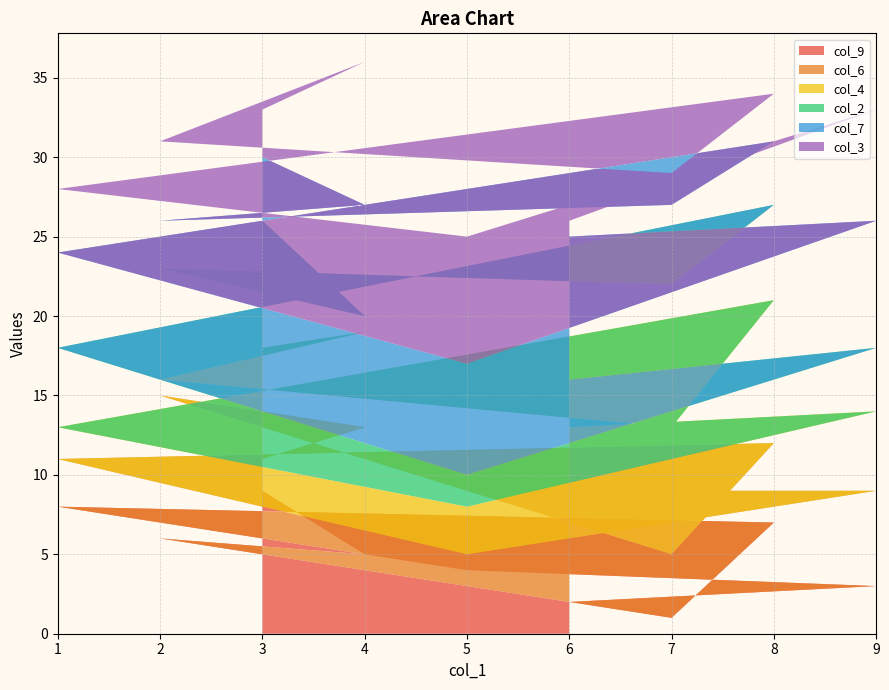

Reading right to left, what are all the values shown in this chart?

col_9: 2	3	4	8	7	1	6	5	9
col_6: 7	6	1	3	5	4	9	8	2
col_4: 4	5	3	2	9	8	1	6	7
col_2: 3	4	2	5	6	9	7	1	8
col_7: 9	8	7	6	4	5	3	7	4
col_3: 1	7	8	4	3	2	5	9	3